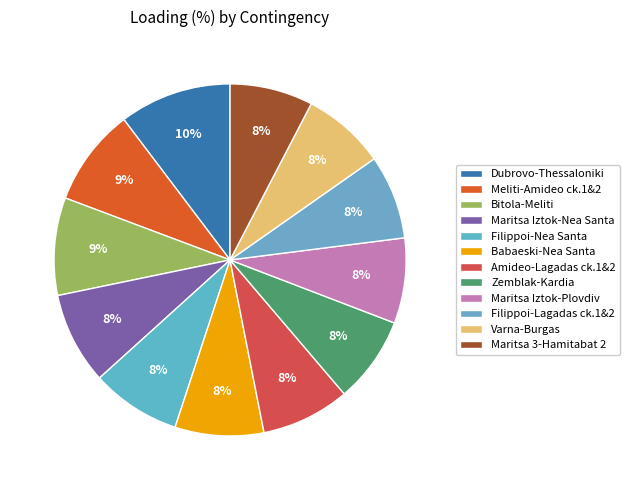

How many slices are in this pie chart?

12